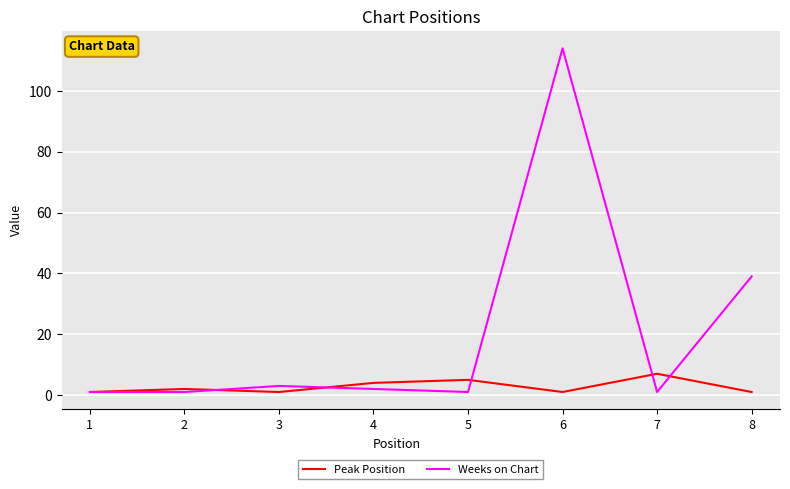

What is the sum of all Weeks on Chart values?

162